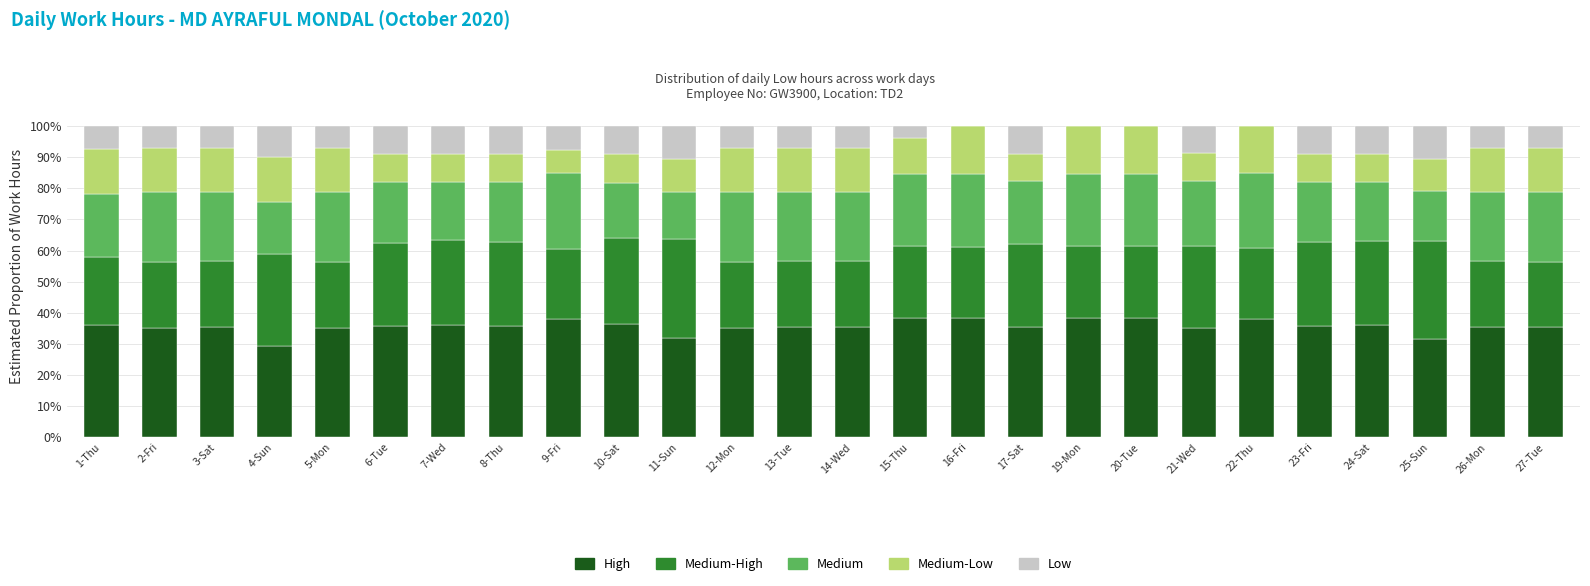

What is the total value across all series at 3-Sat?

100.0